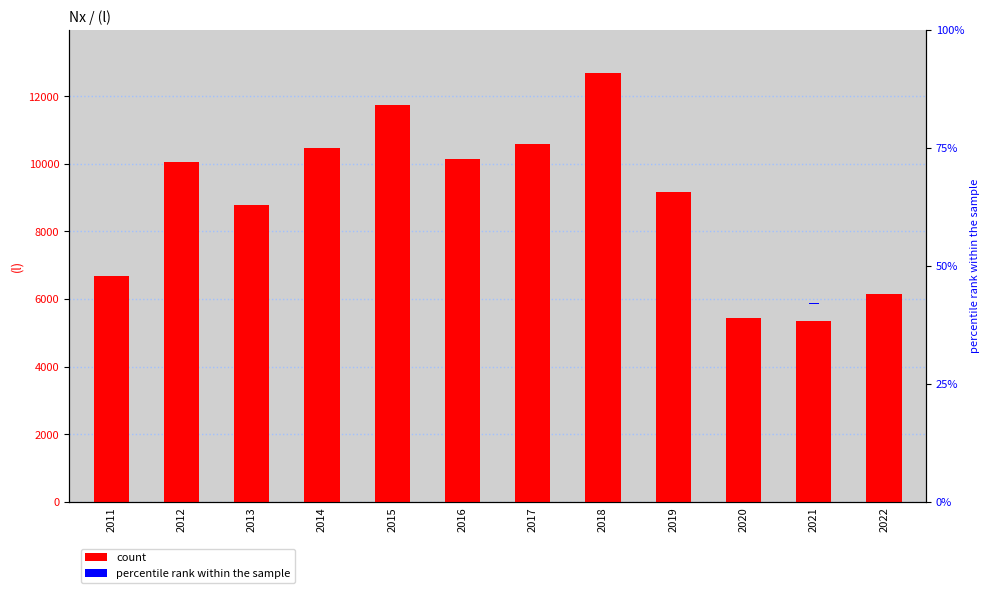

Reading left to right, what are all the values shown in this chart?

count: 6674.0	10065.0	8785.0	10481.0	11745.0	10138.0	10594.0	12699.0	9160.0	5438.0	5360.0	6147.0
percentile rank within the sample: 0.5	0.5	0.5	0.5	0.5	0.5	0.5	0.5	0.5	0.5	0.5	0.5